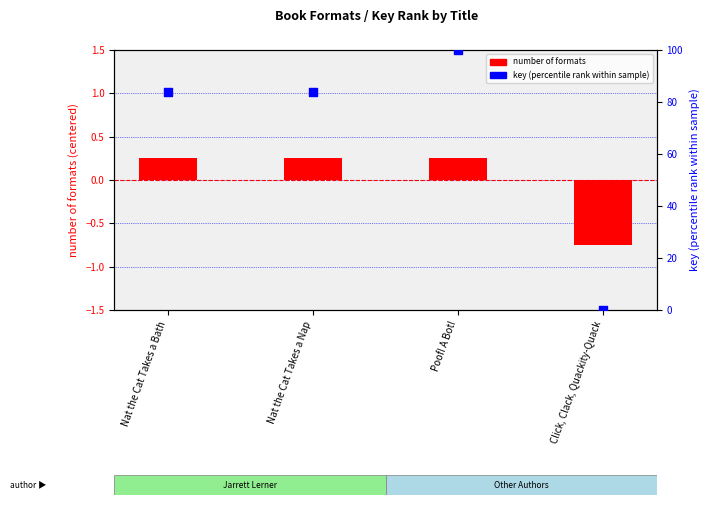

Which series reaches the maximum Y coordinate?

key (percentile rank)